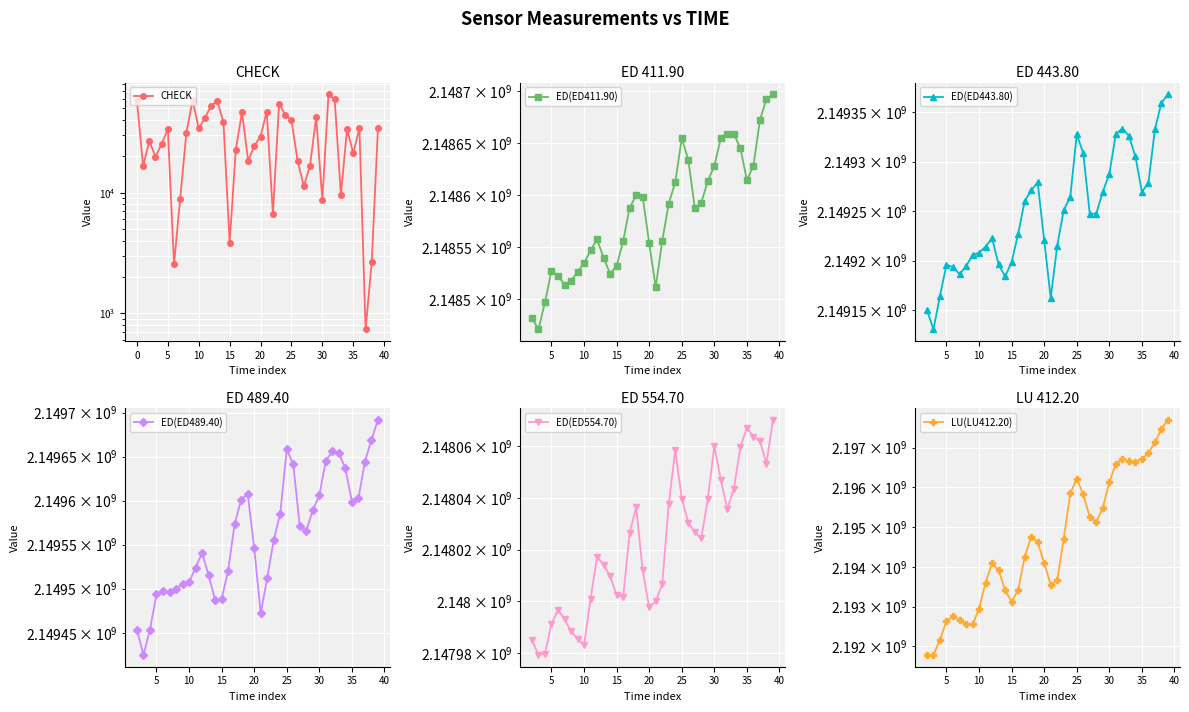

True or false: ED(ED554.70) and ED(ED489.40) intersect in this chart.

False